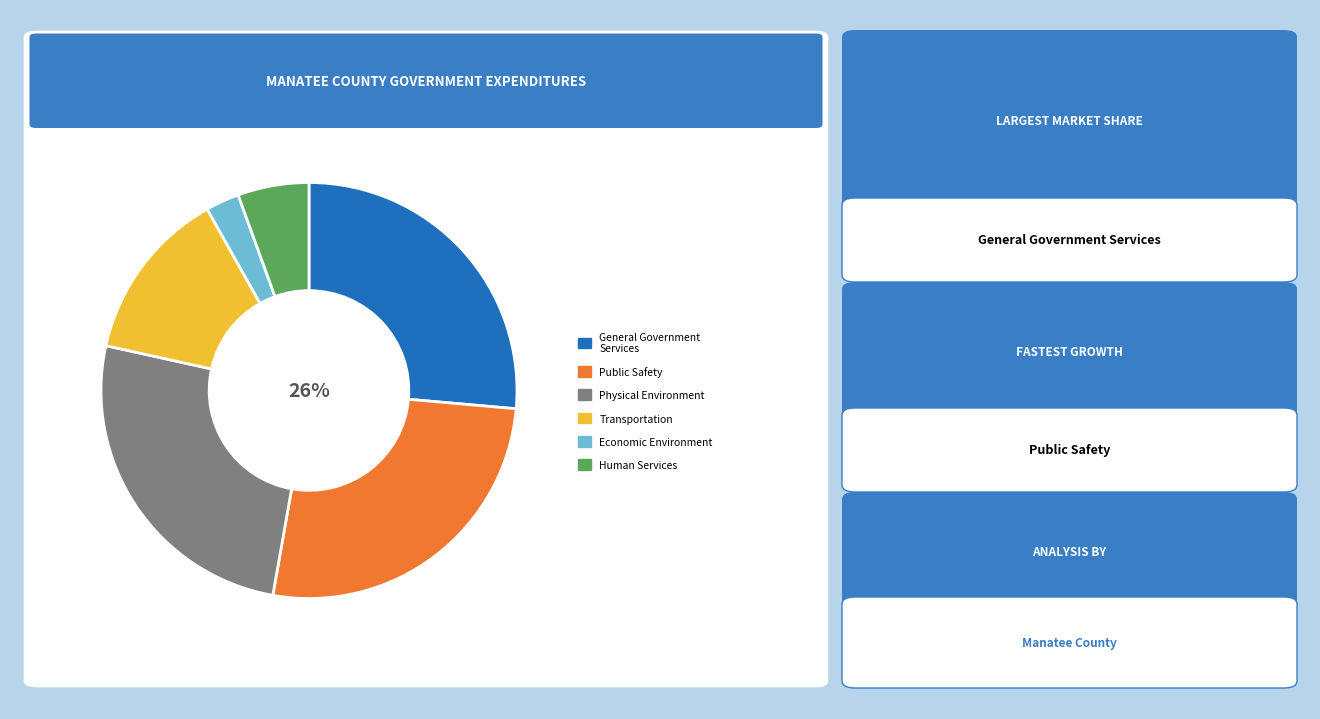

To the nearest percent, what is the average slice percentage?

17%